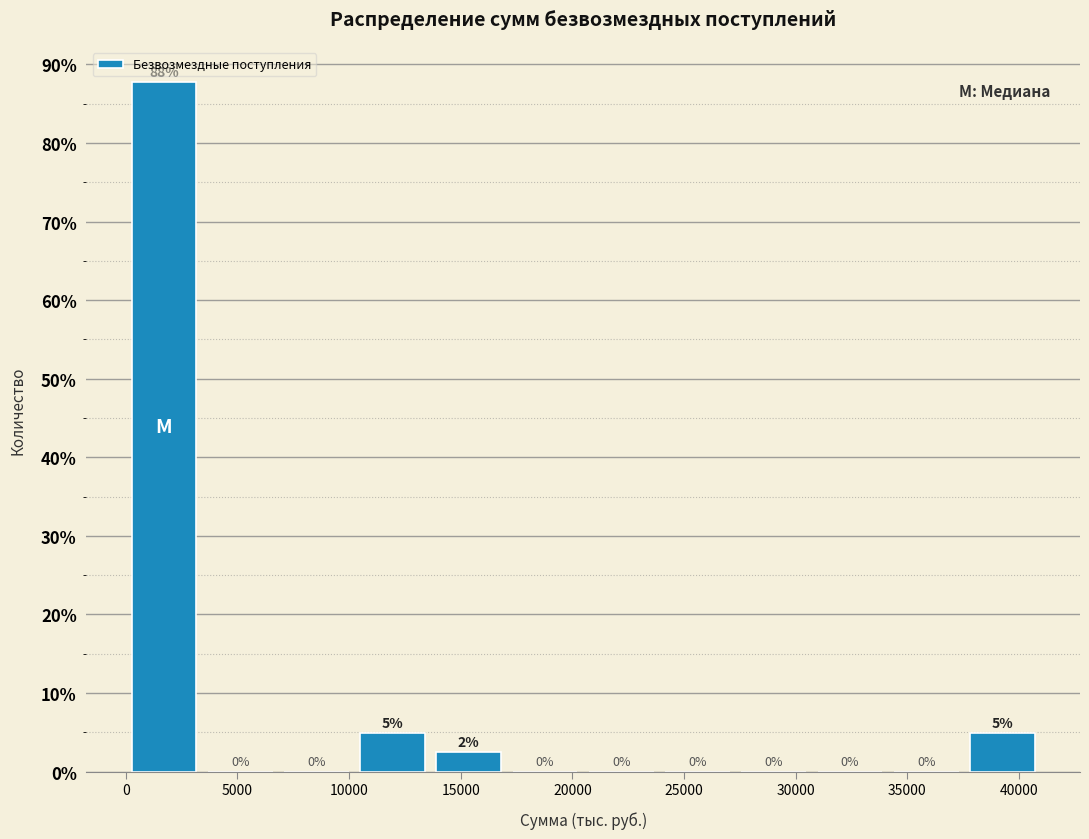

Which range on the x-axis has the tallest bar?

0 to 3500